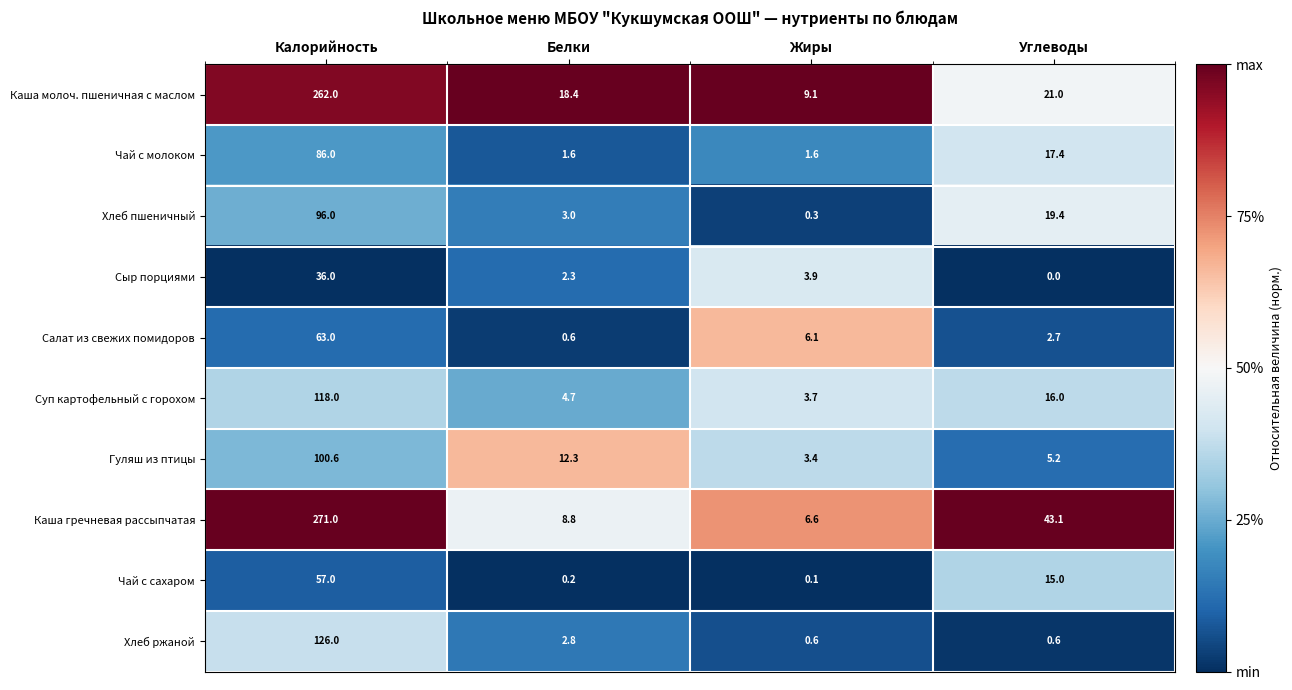

Which series has the largest range (max minus min)?

Каша гречневая рассыпчатая